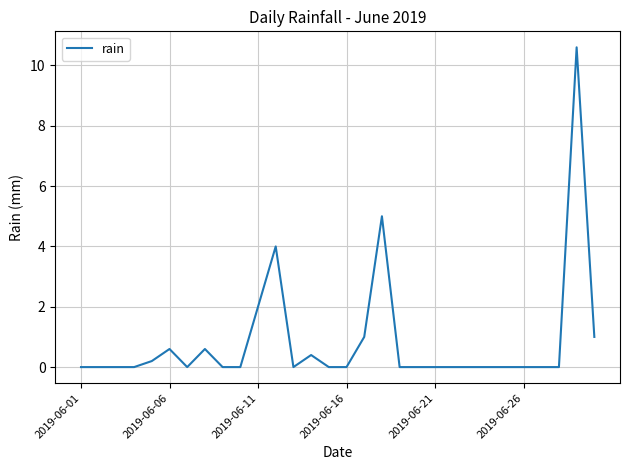

What is the difference between the maximum and minimum values?

10.6